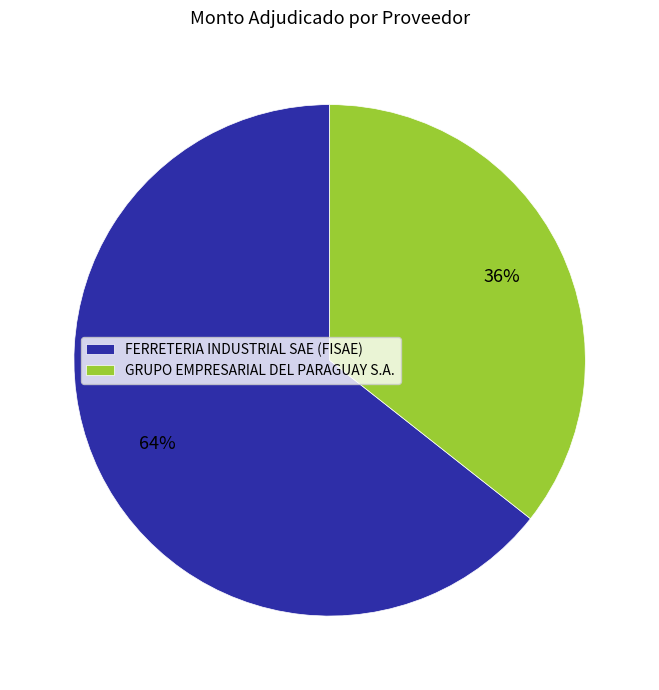

True or false: FERRETERIA INDUSTRIAL SAE (FISAE) accounts for 55% of the total.

False